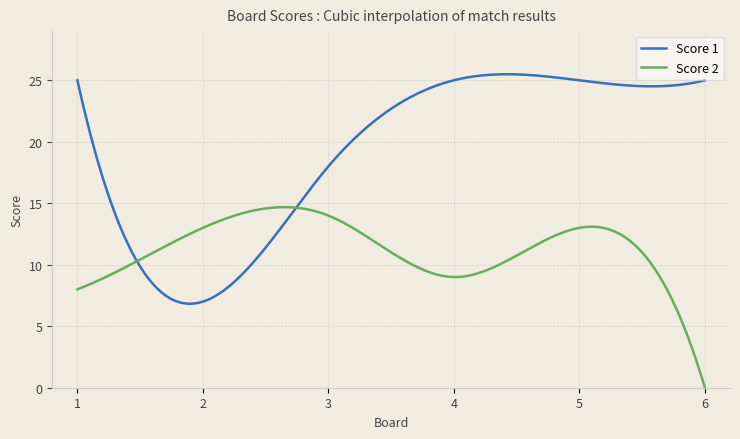

List the series in order of their overall mean, highest first.

Score 1, Score 2